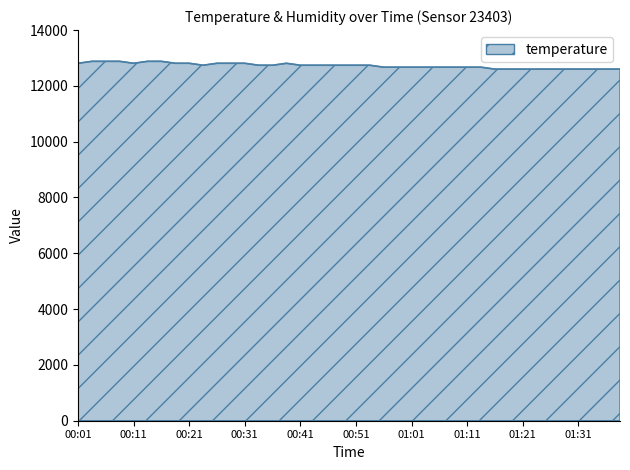

What is the difference between the maximum and minimum values?

280.0